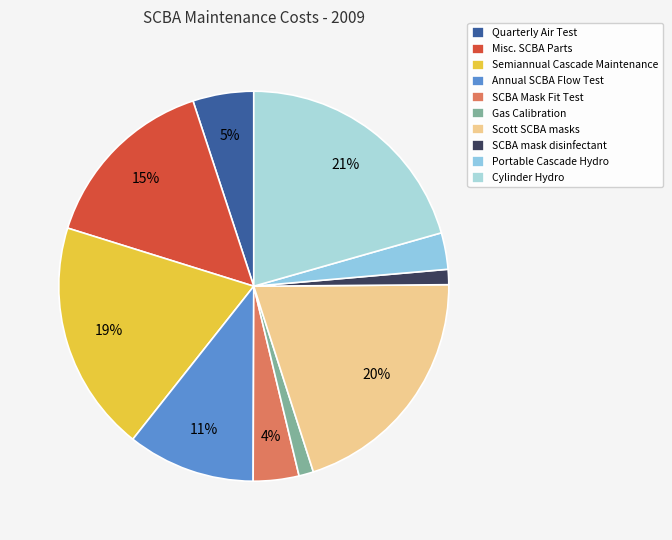

Which category has the smallest portion of the pie?

Gas Calibration